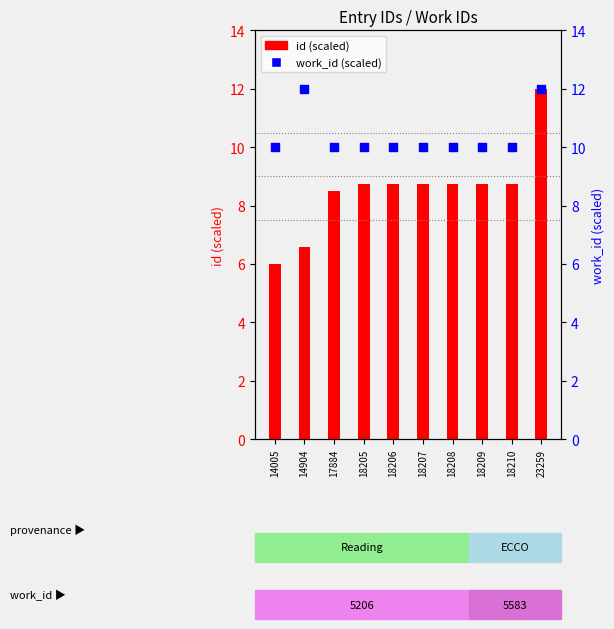

Which series has the largest total across all categories?

work_id (scaled)